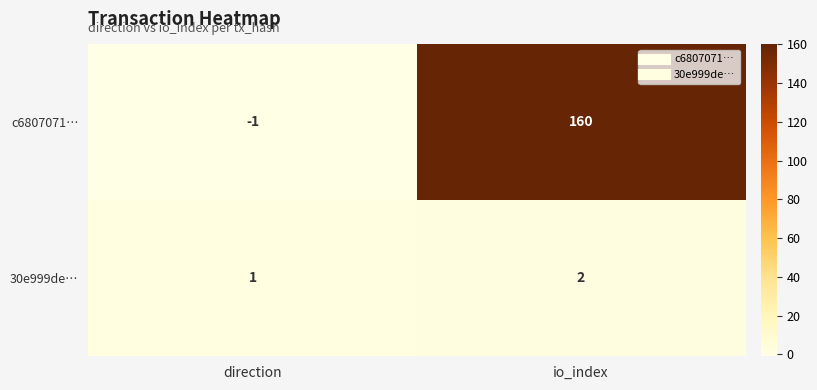

What is the average value of the c6807071… series?

80